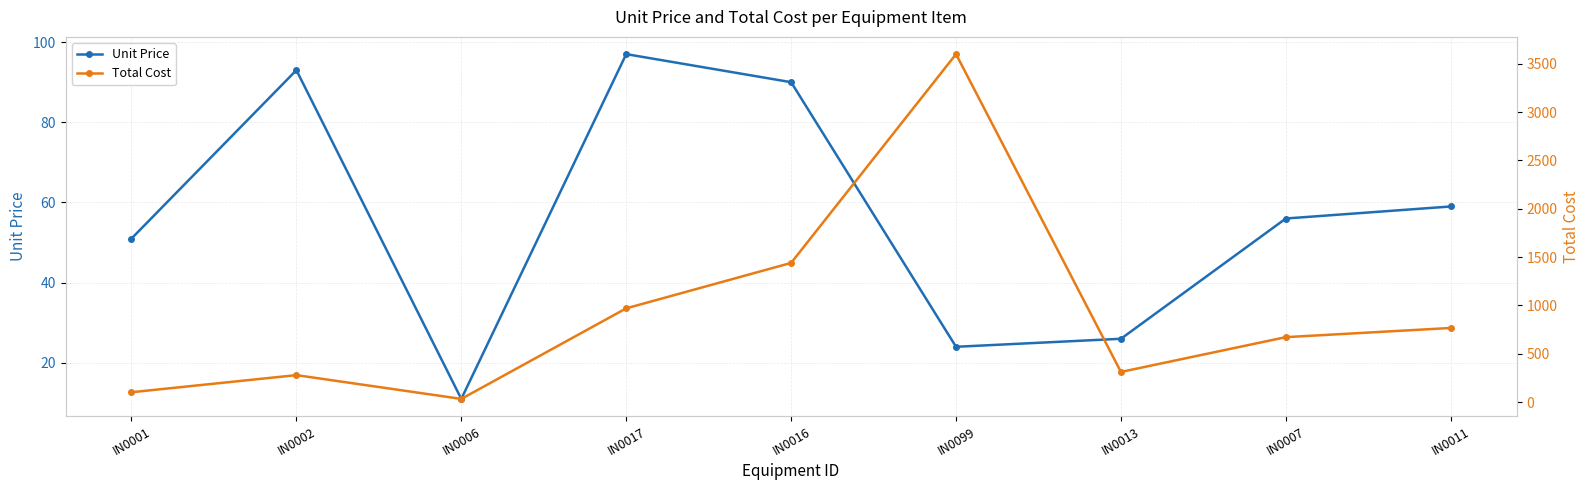

Rank the series by their maximum value, from highest to lowest.

Total Cost, Unit Price